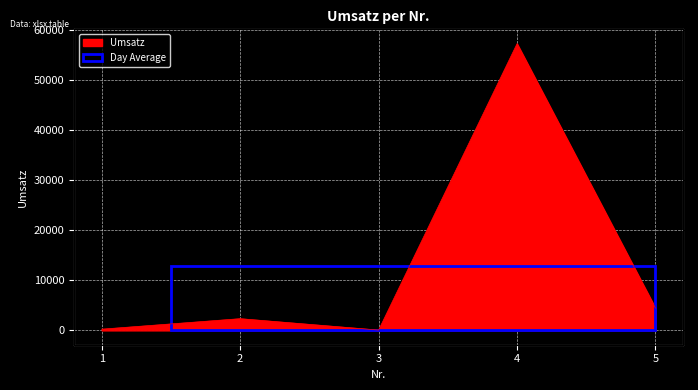

How many values are below 2345?

2